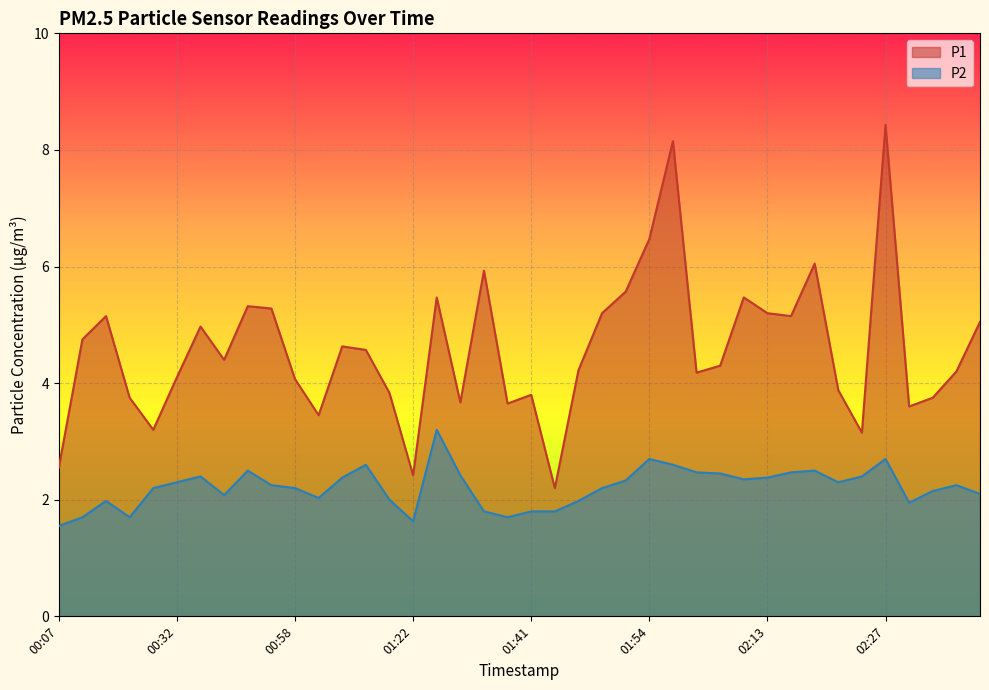

True or false: P1 and P2 intersect in this chart.

False